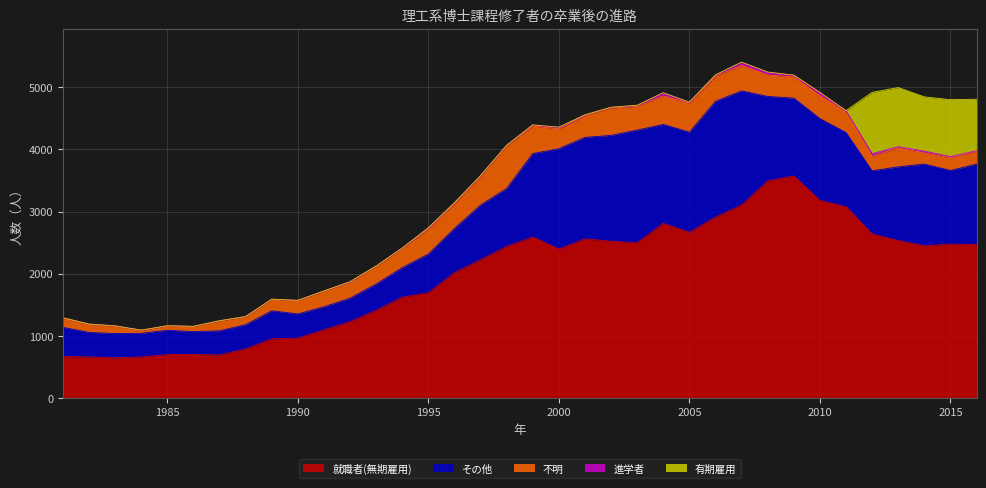

Where is the first local minimum for 有期雇用?

2014